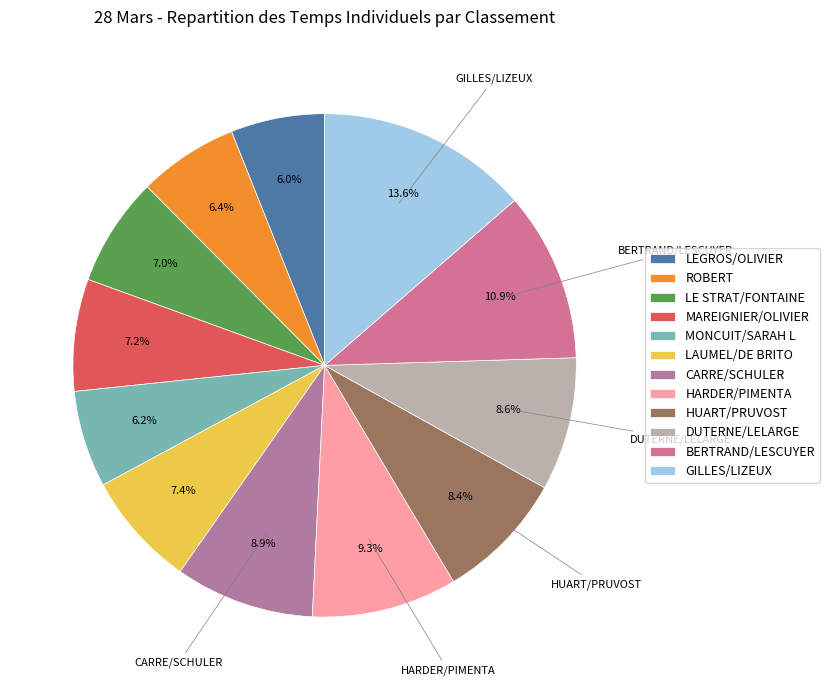

Approximately how many times larger is the value at ROBERT compared to BERTRAND/LESCUYER?

0.6